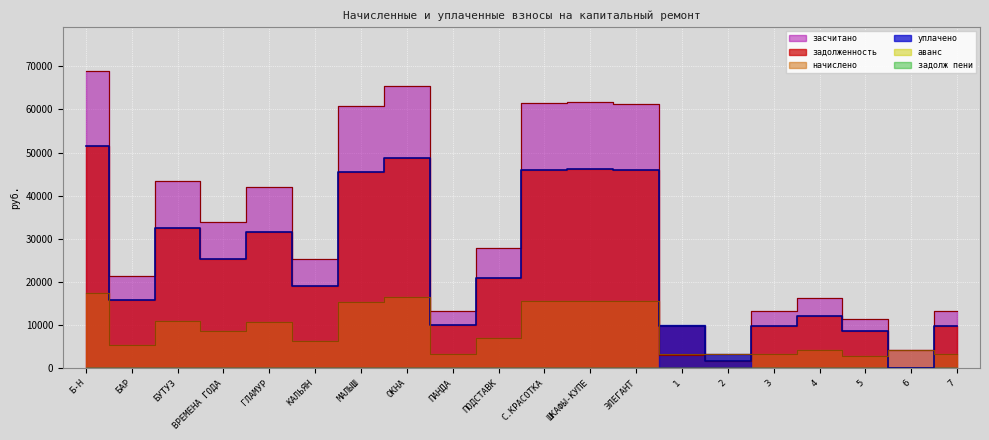

Which category has the lowest value in the засчитано series?

2